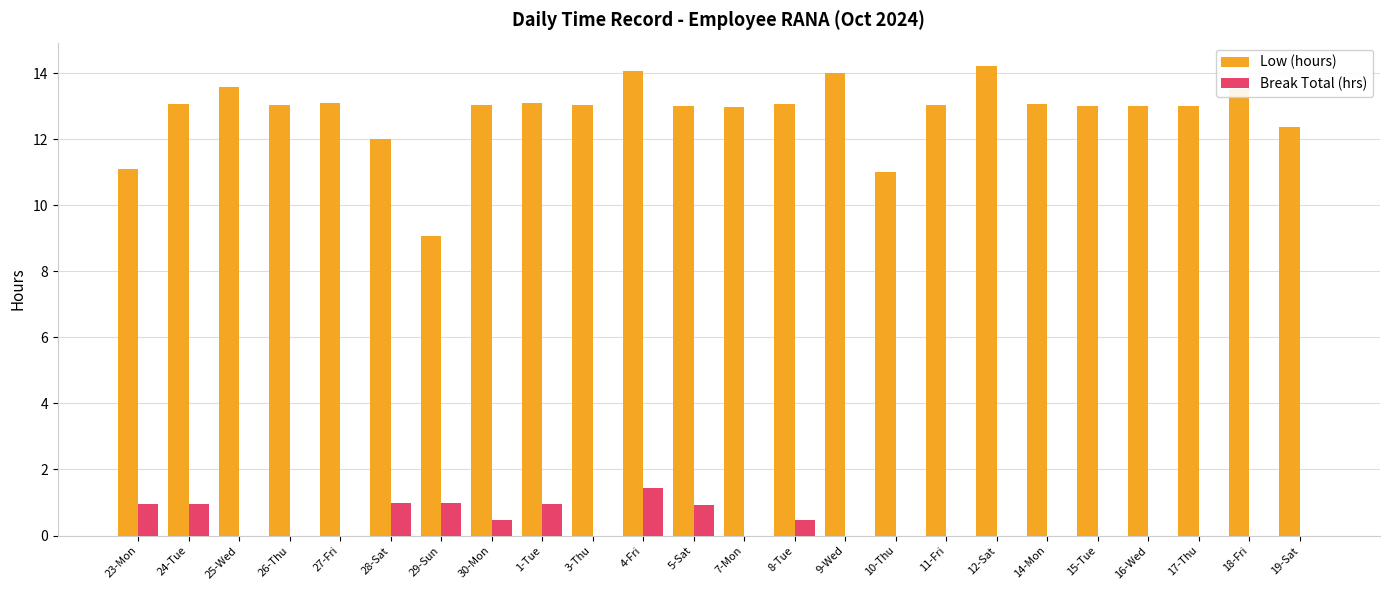

What is the total value across all series at 16-Wed?

13.0